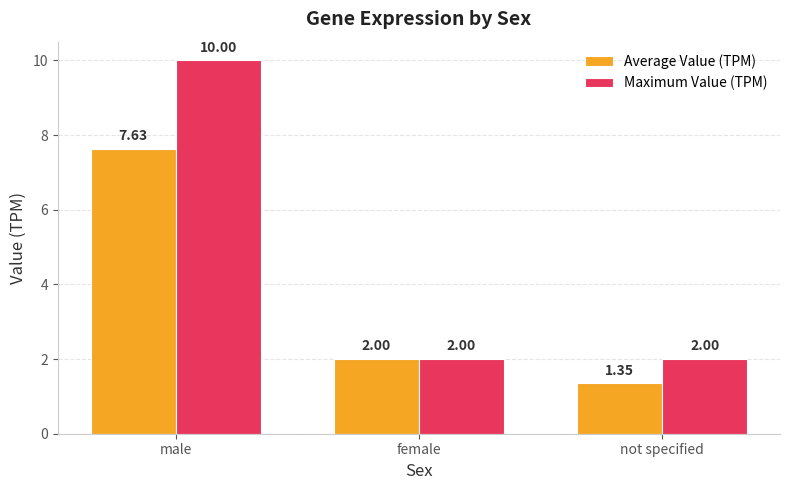

Rank the series at not specified from highest to lowest value.

Maximum Value (TPM), Average Value (TPM)